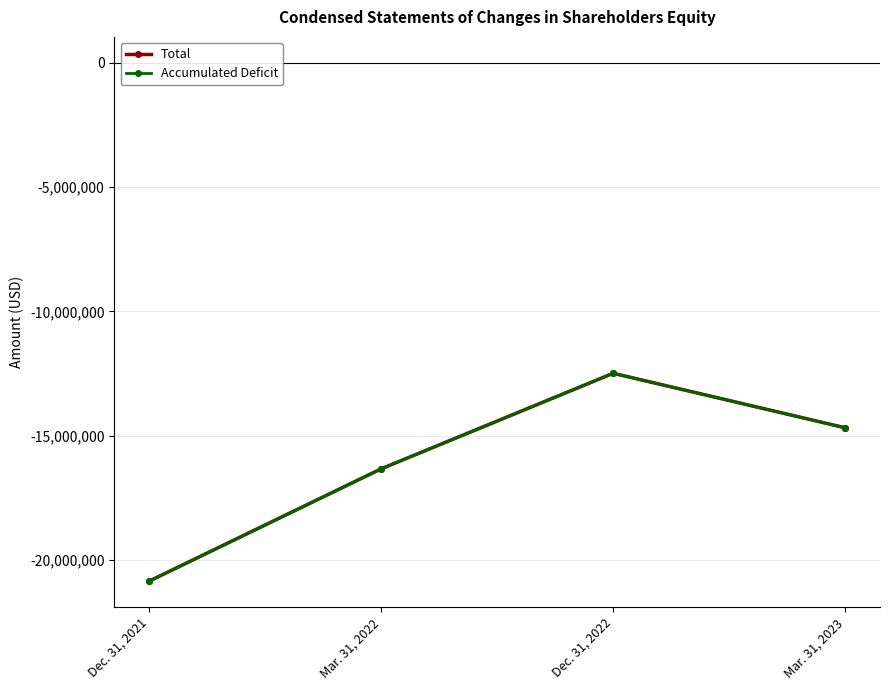

How many Total values are between -16328255 and -12485579?

3